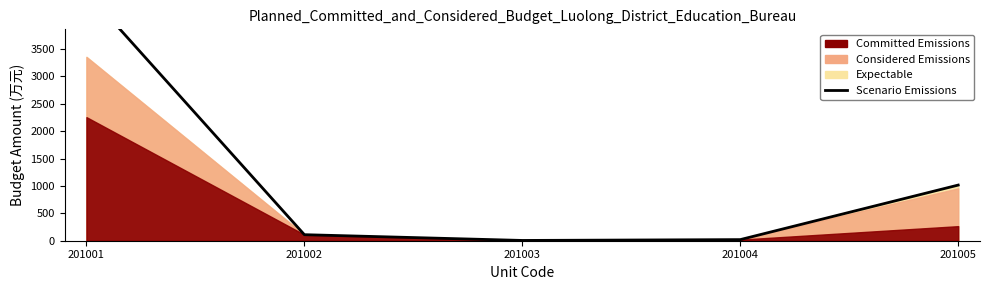

What is the difference between the second highest and second lowest values?

996.2